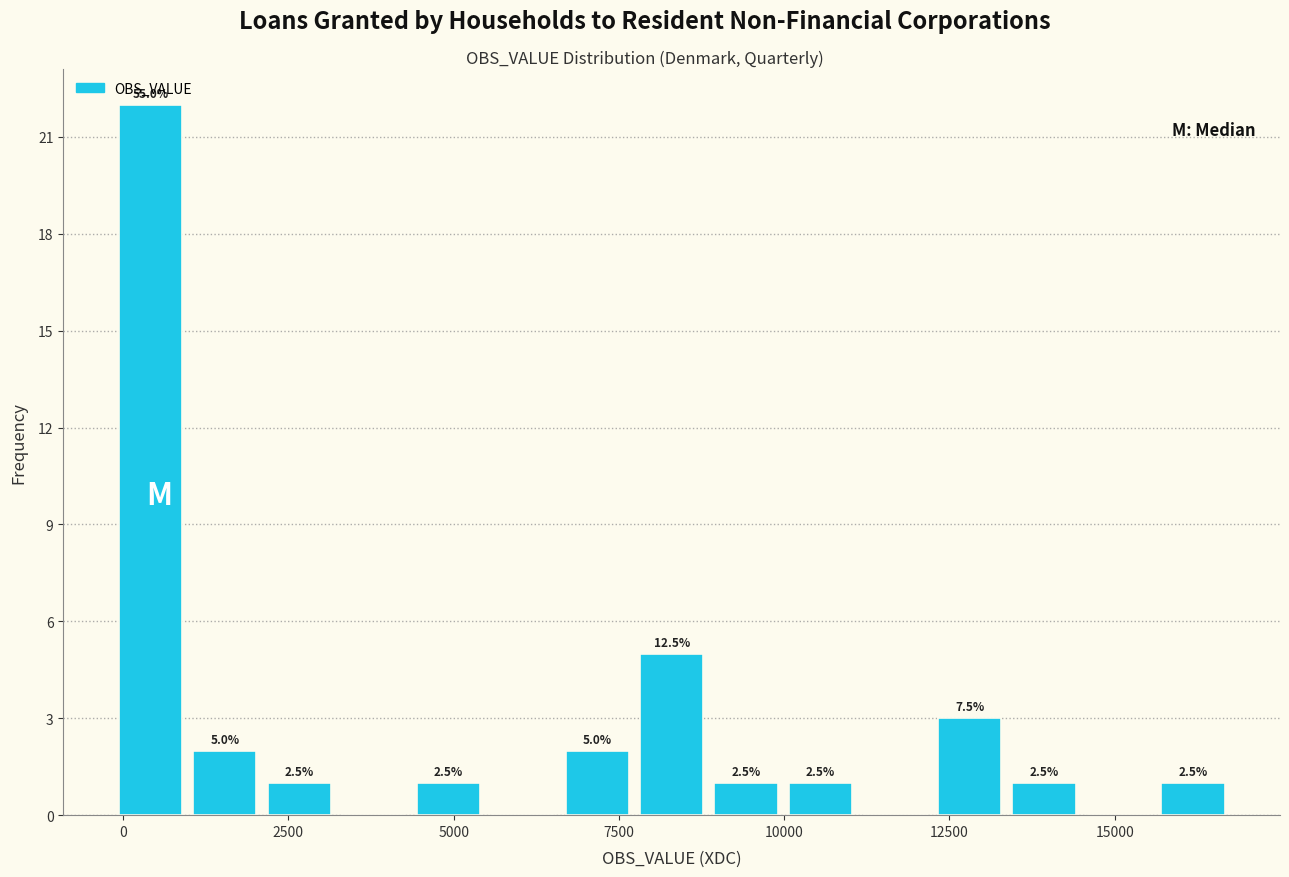

Read against the x-axis, roughly where is the centre of the tallest bar?

500